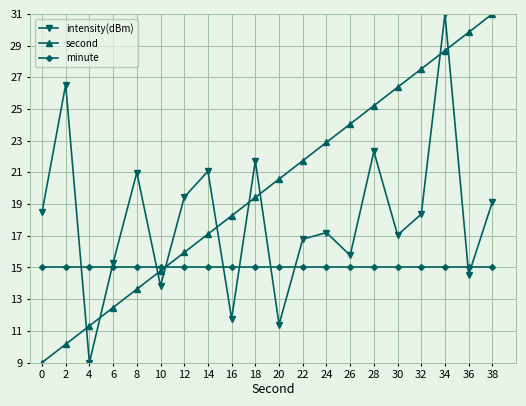

How many intersections are there between intensity(dBm) and second?

9